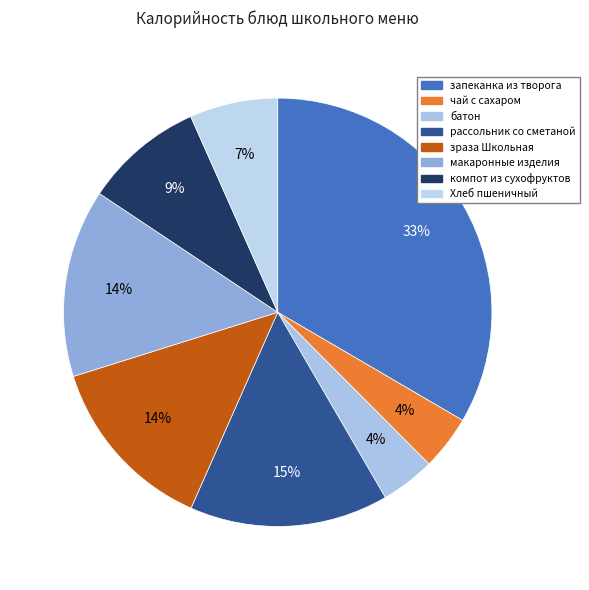

Do компот из сухофруктов and запеканка из творога together represent more than half of the pie?

No